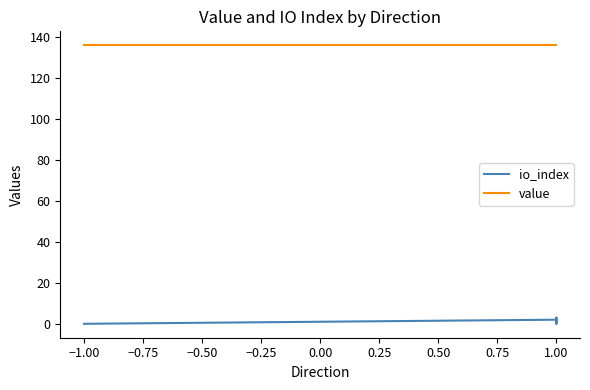

What is the approximate value of io_index at 1.00?

1.0